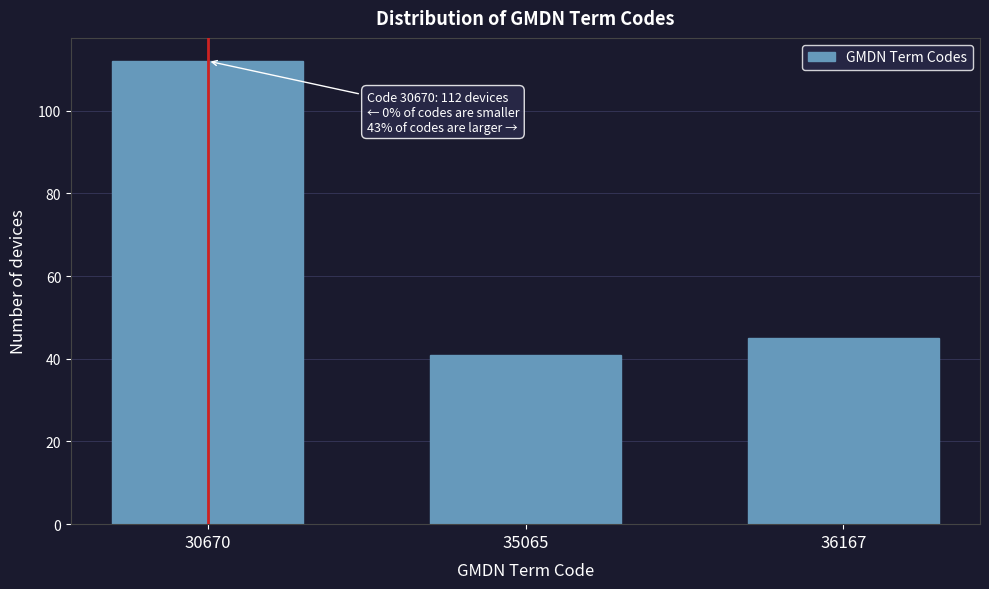

Reading right to left, transcribe all the data shown in this chart.

45	41	112